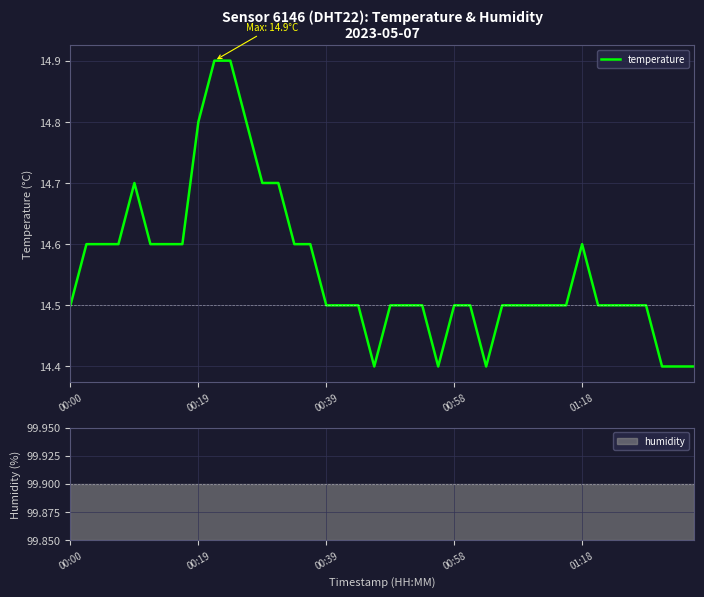

What is the value of the 17th point from the left?

14.5